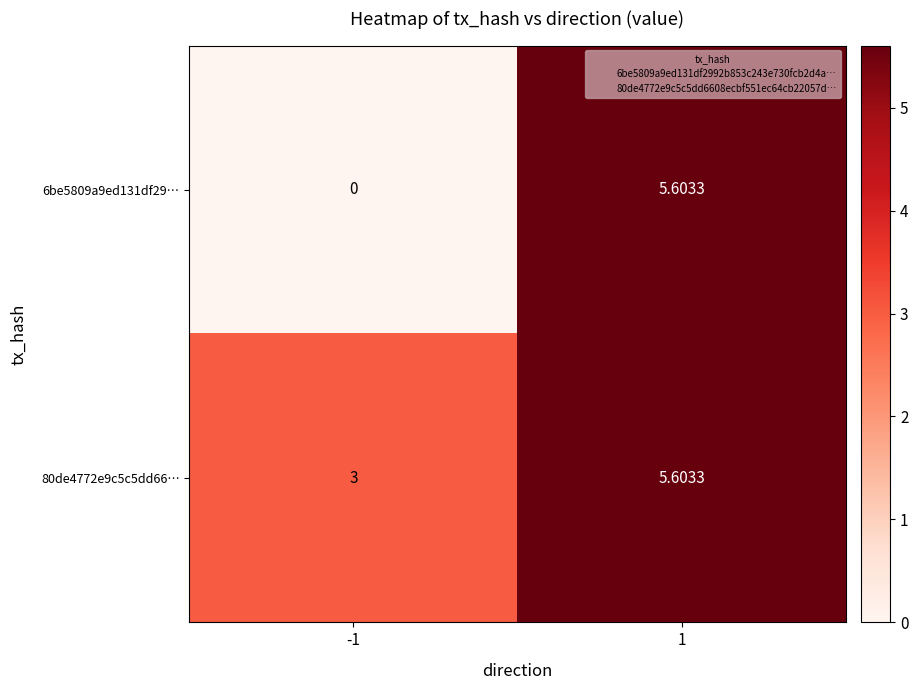

How many values in the 80de4772e9c5c5dd66… series are below 5?

1